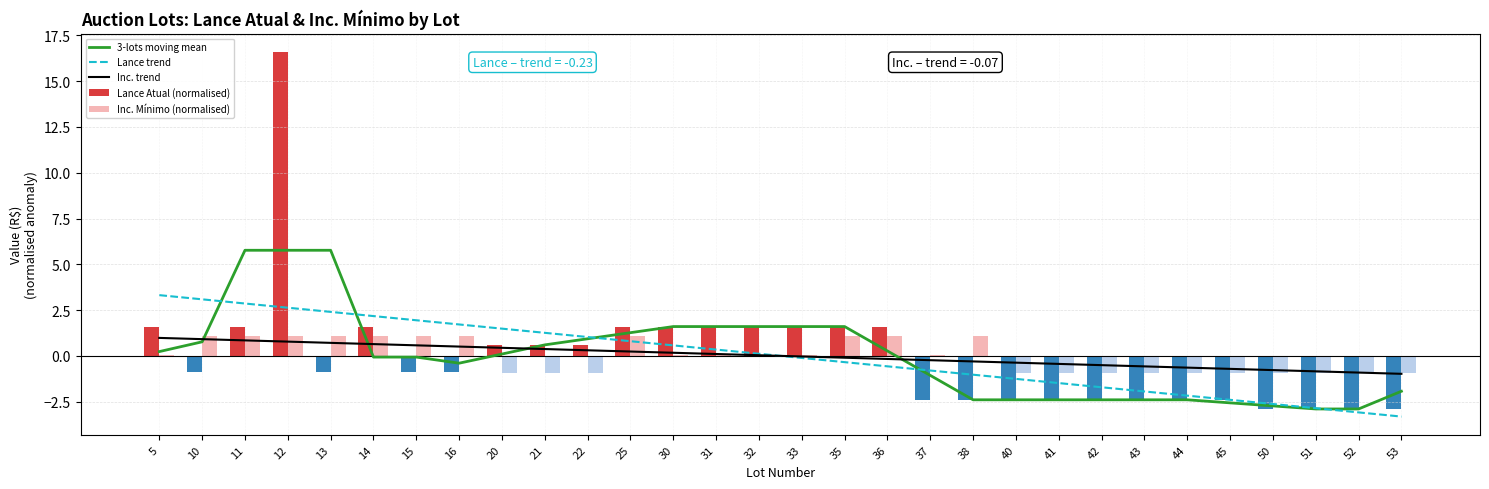

Between 5 and 20, which series saw the biggest shift?

Lance trend